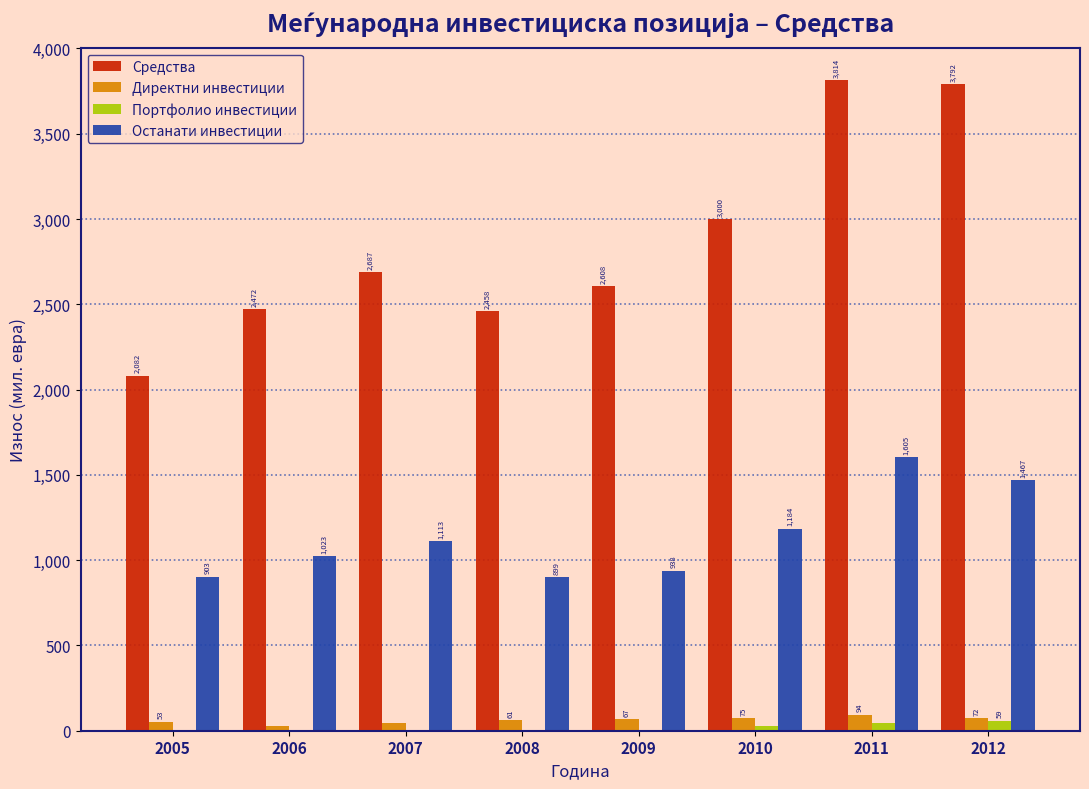

What is the sum of the Средства values at 2005 and 2008?

4540.0